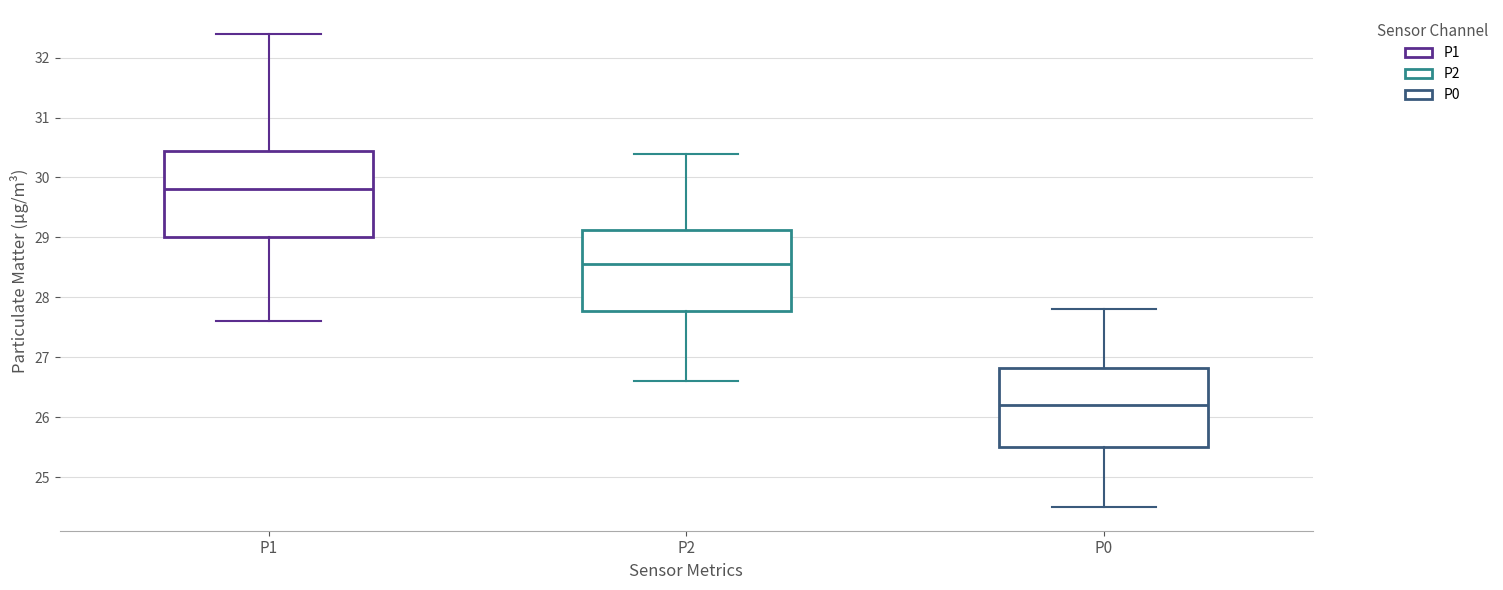

Reading left to right, transcribe this box plot: for each box, give where its median line is, the range the box spans, and where its two whiskers end, as read against the y-axis. The values are not printed on the chart, so give them approximately, as read against the axis.

P1: median 29.8, box 29.0 to 30.5, whiskers 27.6 to 32.4
P2: median 28.6, box 27.8 to 29.1, whiskers 26.6 to 30.4
P0: median 26.2, box 25.5 to 26.8, whiskers 24.5 to 27.8